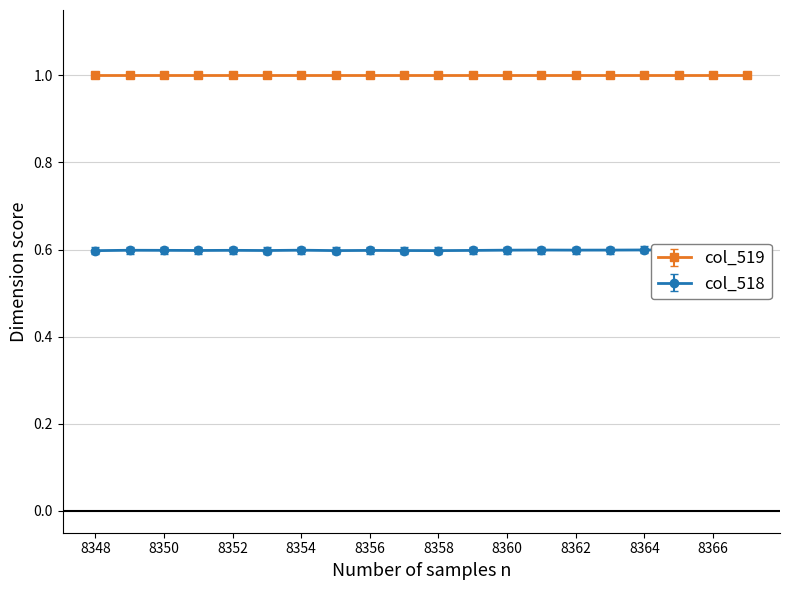

The chart shows a value of 0.6 at 8365. True or false?

True